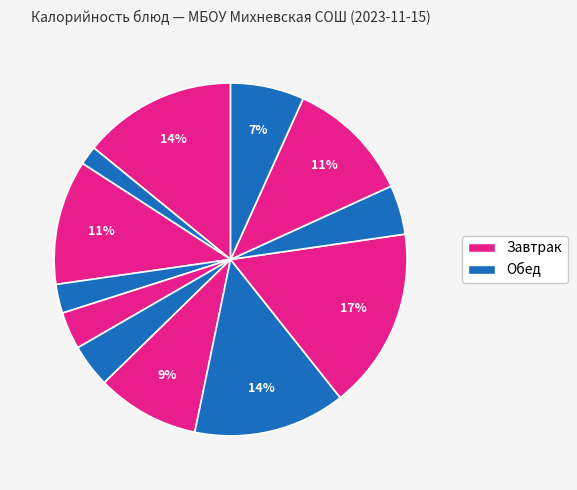

How many segments does this pie chart have?

12